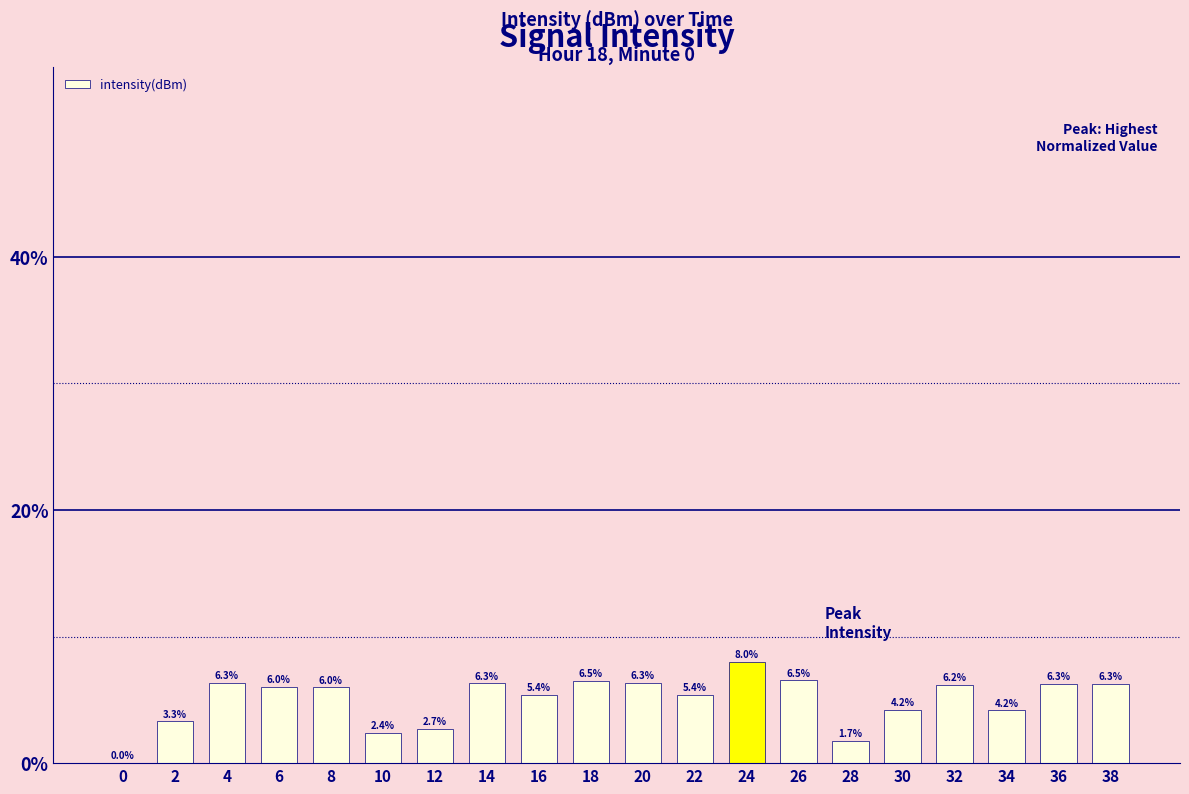

What is the change in value from 26 to 34?

-2.4